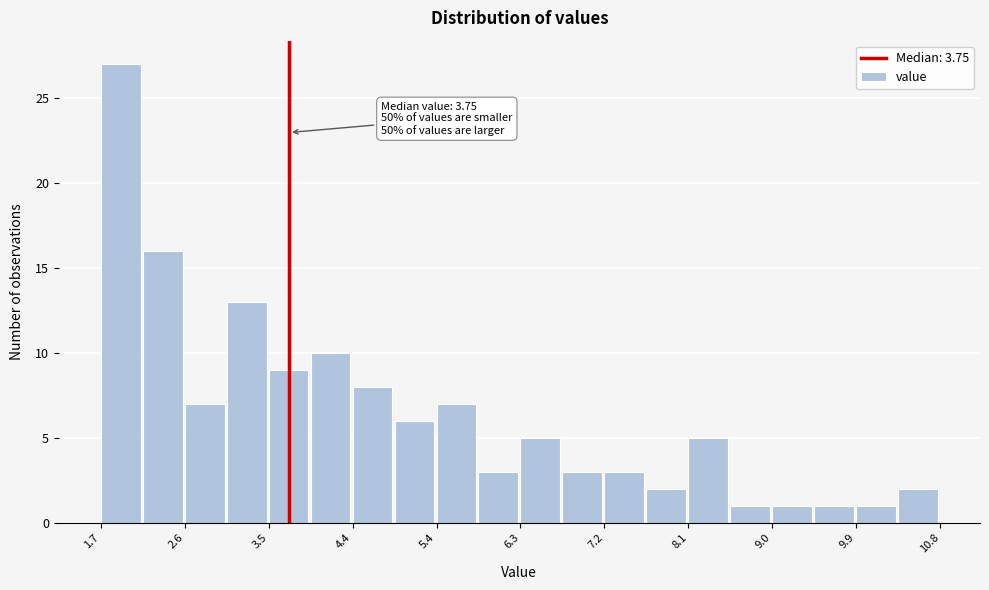

Over which range of the x-axis is the bar tallest?

1.7 to 2.2